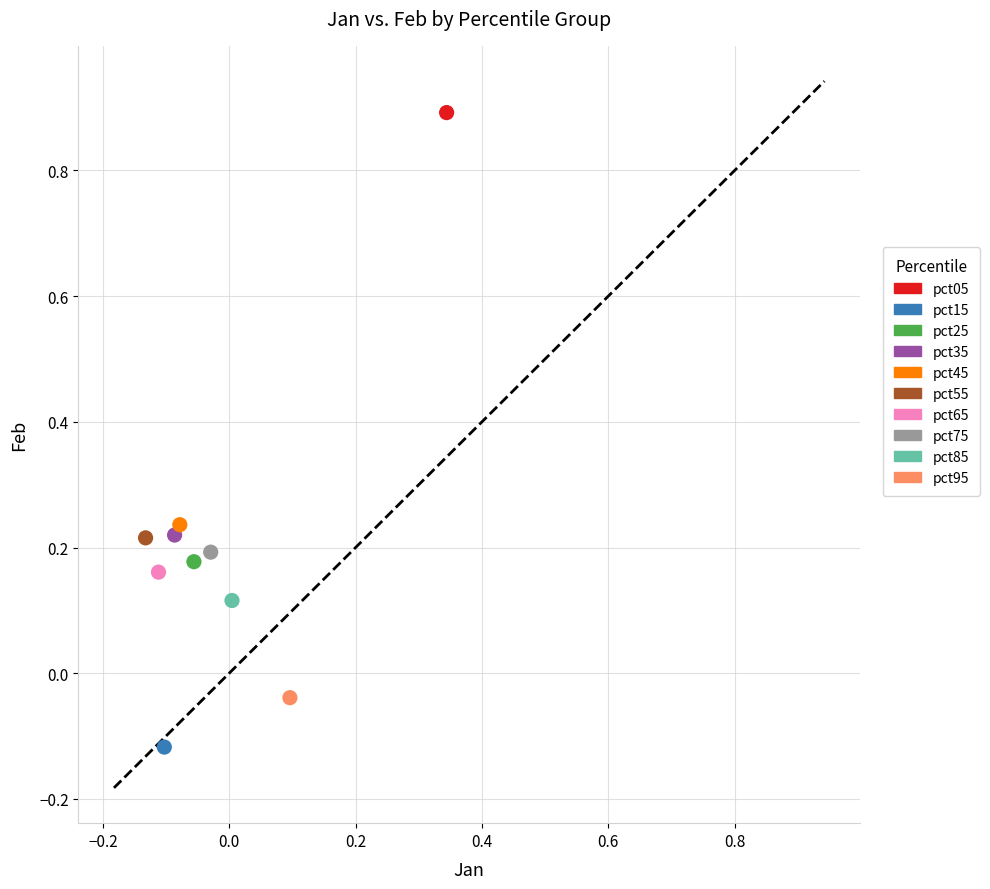

What are all the series names shown in the legend?

pct05, pct15, pct25, pct35, pct45, pct55, pct65, pct75, pct85, pct95